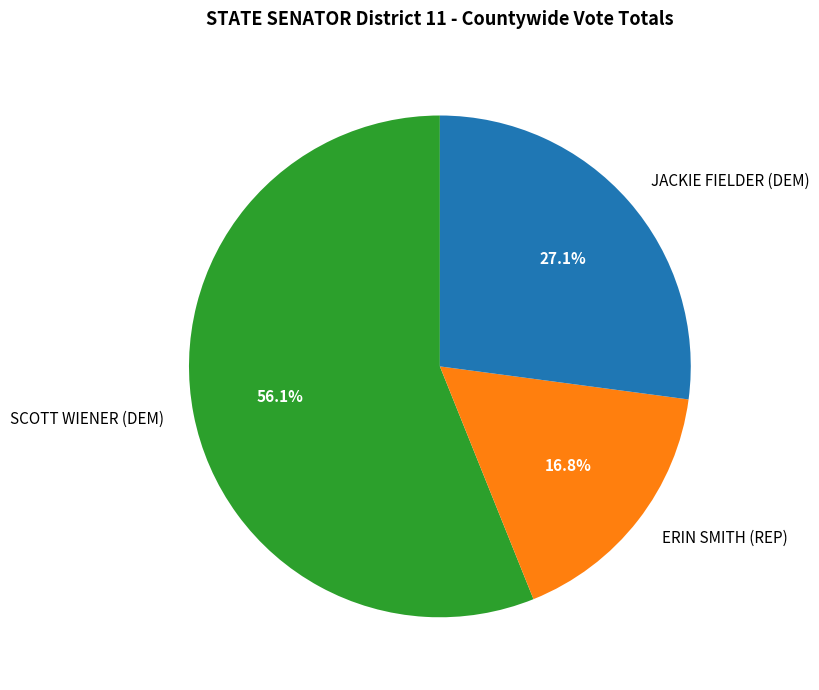

What portion of the pie excludes ERIN SMITH (REP)?

83.2%